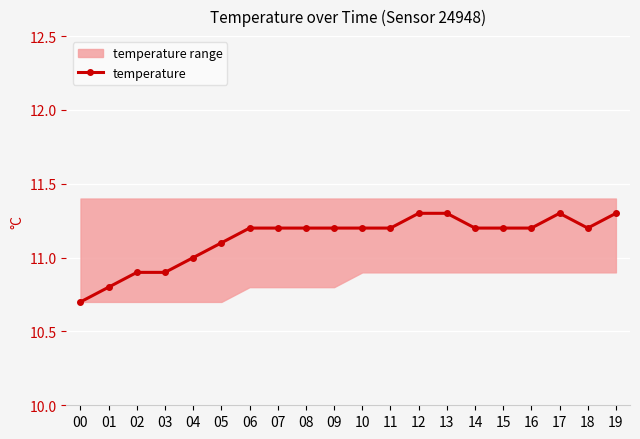

What is the difference between the values at 17 and 11?

0.1